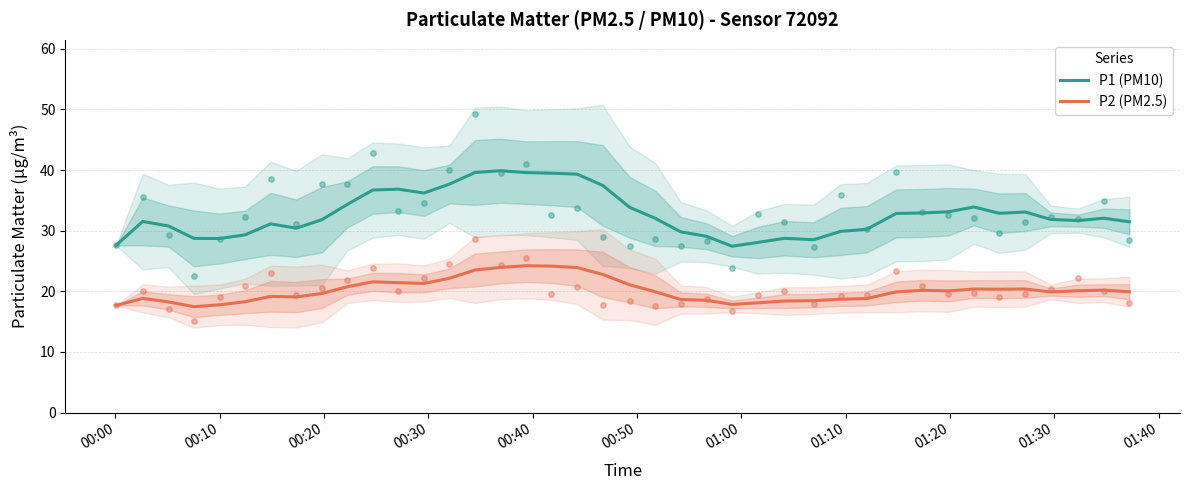

At how many categories does at least one series exceed 37?

7